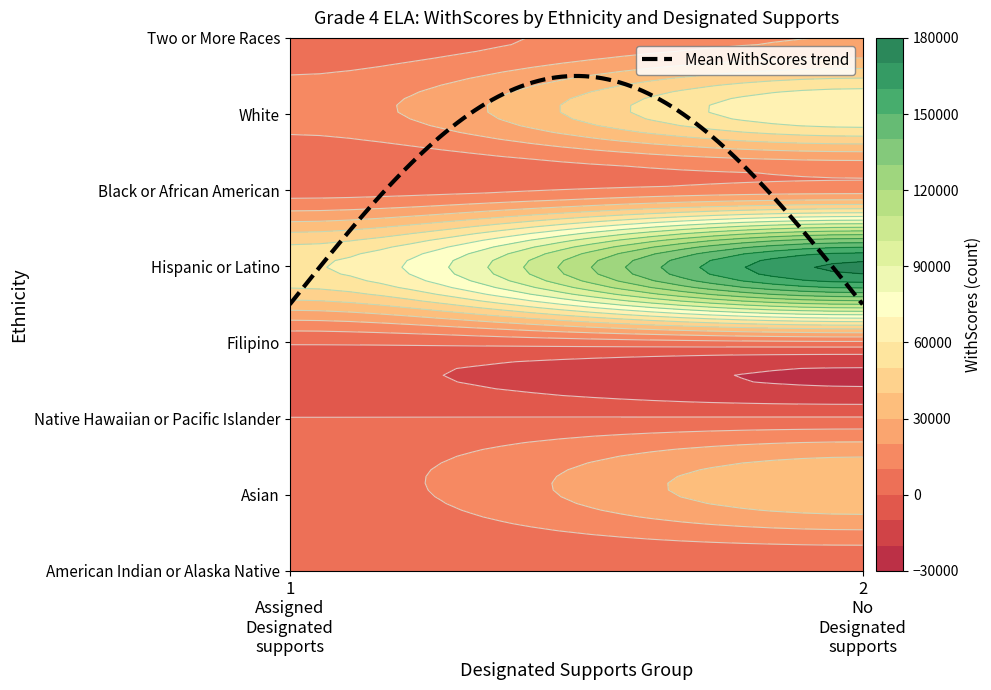

Reading left to right, what are all the values shown in this chart?

1 American Indian or Alaska Native: 478	1333
2 Asian: 4734	38462
3 Native Hawaiian or Pacific Islander: 294	1387
4 Filipino: 1177	7965
5 Hispanic or Latino: 58514	172398
6 Black or African American: 5261	15652
7 White: 14622	69328
8 Two or More Races: 3930	20304